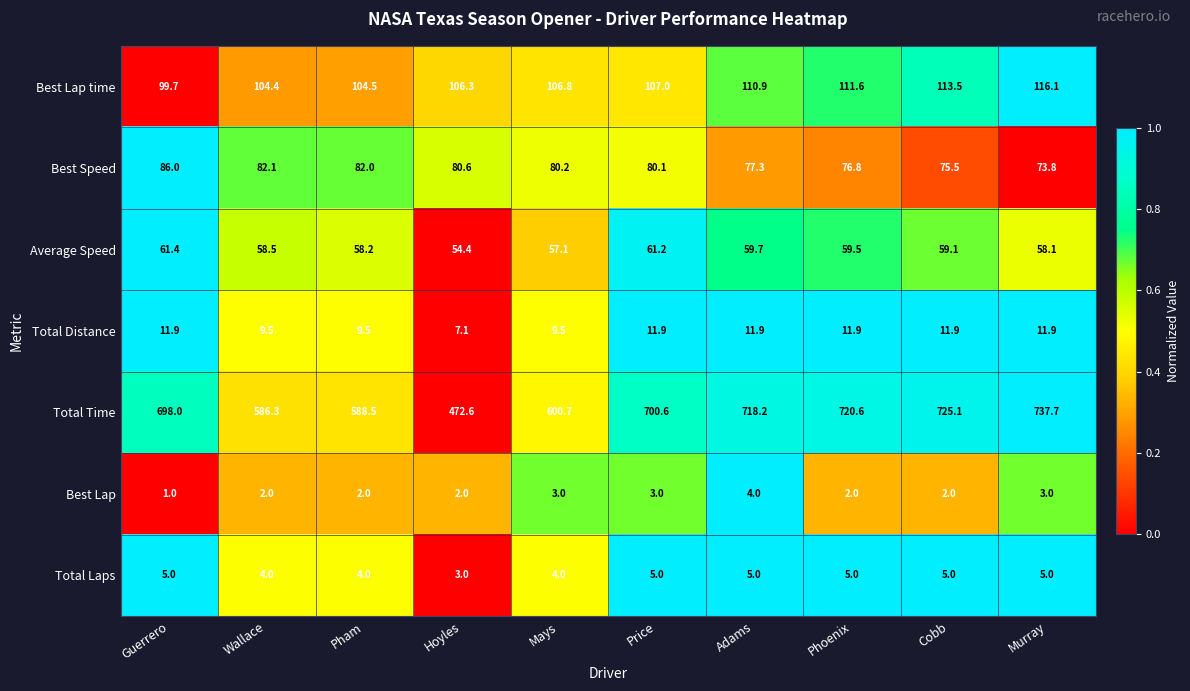

What is the sum of the Total Laps values at Hoyles and Mays?

7.0